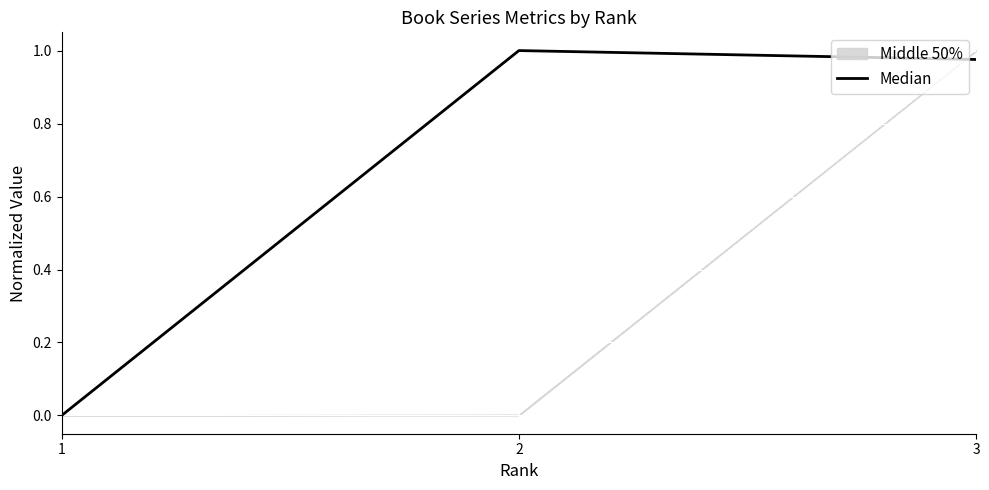

Which has a higher value, 2 or 1?

2